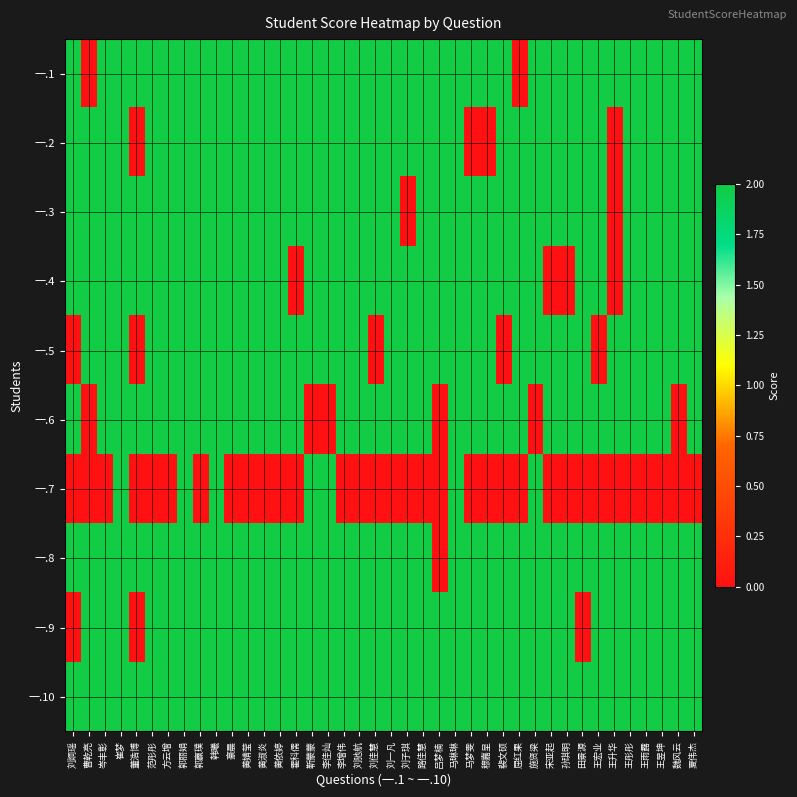

Reading left to right, what are all the values shown in this chart?

一.1: 刘炯瑶=2	曹乾亮=0	岑丰彰=2	崔梦=2	董浩博=2	范彤彤=2	方云增=2	郭丽娟=2	郭赢璞=2	韩曦=2	豪晨=2	黄婧莹=2	黄淑炎=2	黄依婷=2	霍科儒=2	靳蒙蒙=2	李佳灿=2	李增伟=2	刘驰航=2	刘佳慧=2	刘一凡=2	刘子琪=2	路佳慧=2	吕梦楠=2	马琳琳=2	马梦雯=2	穆嘉呈=2	裴文硕=2	屈红果=0	施贤梁=2	宋亚起=2	孙琪明=2	田景源=2	王宏业=2	王升华=2	王彤彤=2	王雨露=2	王昱坤=2	魏风云=2	夏伟杰=2
一.2: 刘炯瑶=2	曹乾亮=2	岑丰彰=2	崔梦=2	董浩博=0	范彤彤=2	方云增=2	郭丽娟=2	郭赢璞=2	韩曦=2	豪晨=2	黄婧莹=2	黄淑炎=2	黄依婷=2	霍科儒=2	靳蒙蒙=2	李佳灿=2	李增伟=2	刘驰航=2	刘佳慧=2	刘一凡=2	刘子琪=2	路佳慧=2	吕梦楠=2	马琳琳=2	马梦雯=0	穆嘉呈=0	裴文硕=2	屈红果=2	施贤梁=2	宋亚起=2	孙琪明=2	田景源=2	王宏业=2	王升华=0	王彤彤=2	王雨露=2	王昱坤=2	魏风云=2	夏伟杰=2
一.3: 刘炯瑶=2	曹乾亮=2	岑丰彰=2	崔梦=2	董浩博=2	范彤彤=2	方云增=2	郭丽娟=2	郭赢璞=2	韩曦=2	豪晨=2	黄婧莹=2	黄淑炎=2	黄依婷=2	霍科儒=2	靳蒙蒙=2	李佳灿=2	李增伟=2	刘驰航=2	刘佳慧=2	刘一凡=2	刘子琪=0	路佳慧=2	吕梦楠=2	马琳琳=2	马梦雯=2	穆嘉呈=2	裴文硕=2	屈红果=2	施贤梁=2	宋亚起=2	孙琪明=2	田景源=2	王宏业=2	王升华=0	王彤彤=2	王雨露=2	王昱坤=2	魏风云=2	夏伟杰=2
一.4: 刘炯瑶=2	曹乾亮=2	岑丰彰=2	崔梦=2	董浩博=2	范彤彤=2	方云增=2	郭丽娟=2	郭赢璞=2	韩曦=2	豪晨=2	黄婧莹=2	黄淑炎=2	黄依婷=2	霍科儒=0	靳蒙蒙=2	李佳灿=2	李增伟=2	刘驰航=2	刘佳慧=2	刘一凡=2	刘子琪=2	路佳慧=2	吕梦楠=2	马琳琳=2	马梦雯=2	穆嘉呈=2	裴文硕=2	屈红果=2	施贤梁=2	宋亚起=0	孙琪明=0	田景源=2	王宏业=2	王升华=0	王彤彤=2	王雨露=2	王昱坤=2	魏风云=2	夏伟杰=2
一.5: 刘炯瑶=0	曹乾亮=2	岑丰彰=2	崔梦=2	董浩博=0	范彤彤=2	方云增=2	郭丽娟=2	郭赢璞=2	韩曦=2	豪晨=2	黄婧莹=2	黄淑炎=2	黄依婷=2	霍科儒=2	靳蒙蒙=2	李佳灿=2	李增伟=2	刘驰航=2	刘佳慧=0	刘一凡=2	刘子琪=2	路佳慧=2	吕梦楠=2	马琳琳=2	马梦雯=2	穆嘉呈=2	裴文硕=0	屈红果=2	施贤梁=2	宋亚起=2	孙琪明=2	田景源=2	王宏业=0	王升华=2	王彤彤=2	王雨露=2	王昱坤=2	魏风云=2	夏伟杰=2
一.6: 刘炯瑶=2	曹乾亮=0	岑丰彰=2	崔梦=2	董浩博=2	范彤彤=2	方云增=2	郭丽娟=2	郭赢璞=2	韩曦=2	豪晨=2	黄婧莹=2	黄淑炎=2	黄依婷=2	霍科儒=2	靳蒙蒙=0	李佳灿=0	李增伟=2	刘驰航=2	刘佳慧=2	刘一凡=2	刘子琪=2	路佳慧=2	吕梦楠=0	马琳琳=2	马梦雯=2	穆嘉呈=2	裴文硕=2	屈红果=2	施贤梁=0	宋亚起=2	孙琪明=2	田景源=2	王宏业=2	王升华=2	王彤彤=2	王雨露=2	王昱坤=2	魏风云=0	夏伟杰=2
一.7: 刘炯瑶=0	曹乾亮=0	岑丰彰=0	崔梦=2	董浩博=0	范彤彤=0	方云增=0	郭丽娟=2	郭赢璞=0	韩曦=2	豪晨=0	黄婧莹=0	黄淑炎=0	黄依婷=0	霍科儒=0	靳蒙蒙=2	李佳灿=2	李增伟=0	刘驰航=0	刘佳慧=0	刘一凡=0	刘子琪=0	路佳慧=0	吕梦楠=0	马琳琳=2	马梦雯=0	穆嘉呈=0	裴文硕=0	屈红果=0	施贤梁=2	宋亚起=0	孙琪明=0	田景源=0	王宏业=0	王升华=0	王彤彤=0	王雨露=0	王昱坤=0	魏风云=0	夏伟杰=0
一.8: 刘炯瑶=2	曹乾亮=2	岑丰彰=2	崔梦=2	董浩博=2	范彤彤=2	方云增=2	郭丽娟=2	郭赢璞=2	韩曦=2	豪晨=2	黄婧莹=2	黄淑炎=2	黄依婷=2	霍科儒=2	靳蒙蒙=2	李佳灿=2	李增伟=2	刘驰航=2	刘佳慧=2	刘一凡=2	刘子琪=2	路佳慧=2	吕梦楠=0	马琳琳=2	马梦雯=2	穆嘉呈=2	裴文硕=2	屈红果=2	施贤梁=2	宋亚起=2	孙琪明=2	田景源=2	王宏业=2	王升华=2	王彤彤=2	王雨露=2	王昱坤=2	魏风云=2	夏伟杰=2
一.9: 刘炯瑶=0	曹乾亮=2	岑丰彰=2	崔梦=2	董浩博=0	范彤彤=2	方云增=2	郭丽娟=2	郭赢璞=2	韩曦=2	豪晨=2	黄婧莹=2	黄淑炎=2	黄依婷=2	霍科儒=2	靳蒙蒙=2	李佳灿=2	李增伟=2	刘驰航=2	刘佳慧=2	刘一凡=2	刘子琪=2	路佳慧=2	吕梦楠=2	马琳琳=2	马梦雯=2	穆嘉呈=2	裴文硕=2	屈红果=2	施贤梁=2	宋亚起=2	孙琪明=2	田景源=0	王宏业=2	王升华=2	王彤彤=2	王雨露=2	王昱坤=2	魏风云=2	夏伟杰=2
一.10: 刘炯瑶=2	曹乾亮=2	岑丰彰=2	崔梦=2	董浩博=2	范彤彤=2	方云增=2	郭丽娟=2	郭赢璞=2	韩曦=2	豪晨=2	黄婧莹=2	黄淑炎=2	黄依婷=2	霍科儒=2	靳蒙蒙=2	李佳灿=2	李增伟=2	刘驰航=2	刘佳慧=2	刘一凡=2	刘子琪=2	路佳慧=2	吕梦楠=2	马琳琳=2	马梦雯=2	穆嘉呈=2	裴文硕=2	屈红果=2	施贤梁=2	宋亚起=2	孙琪明=2	田景源=2	王宏业=2	王升华=2	王彤彤=2	王雨露=2	王昱坤=2	魏风云=2	夏伟杰=2